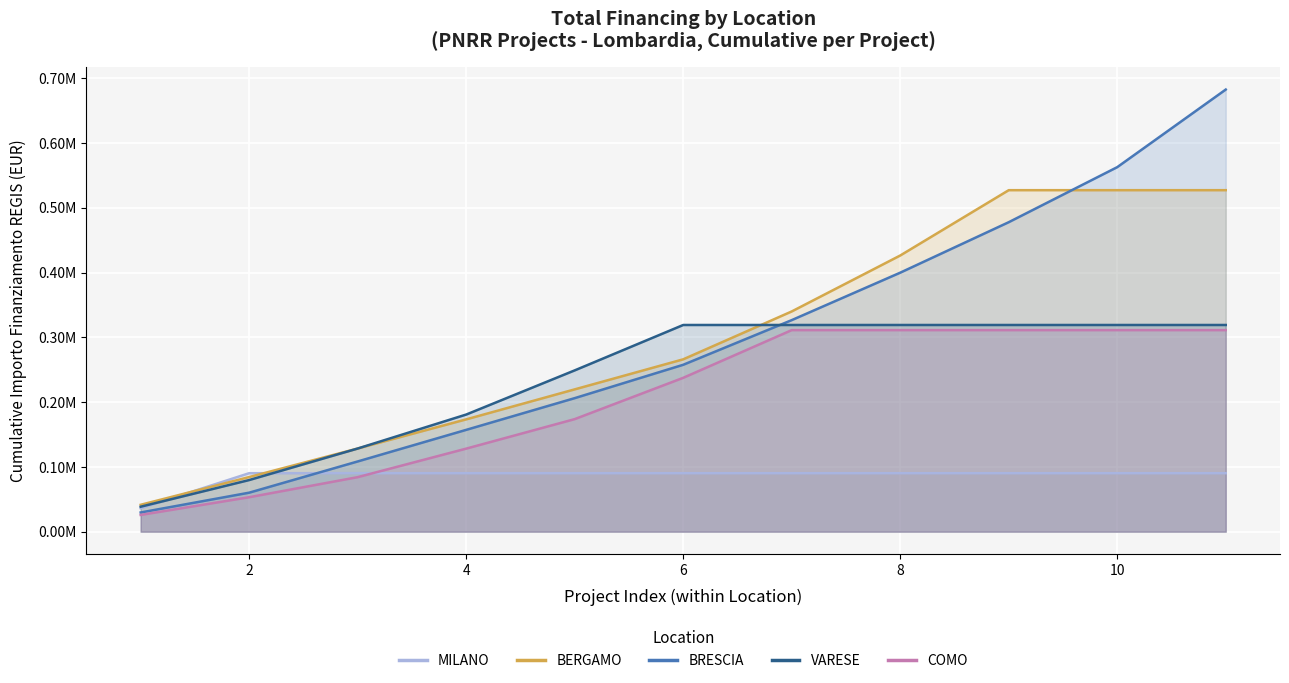

True or false: COMO and BERGAMO intersect in this chart.

False